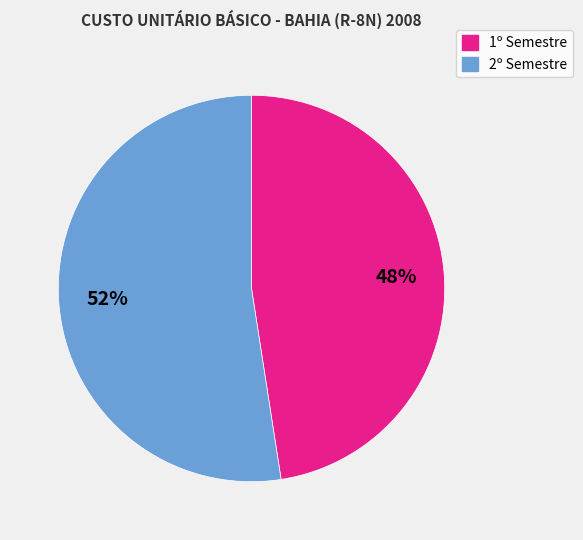

Does any single category account for the majority?

Yes